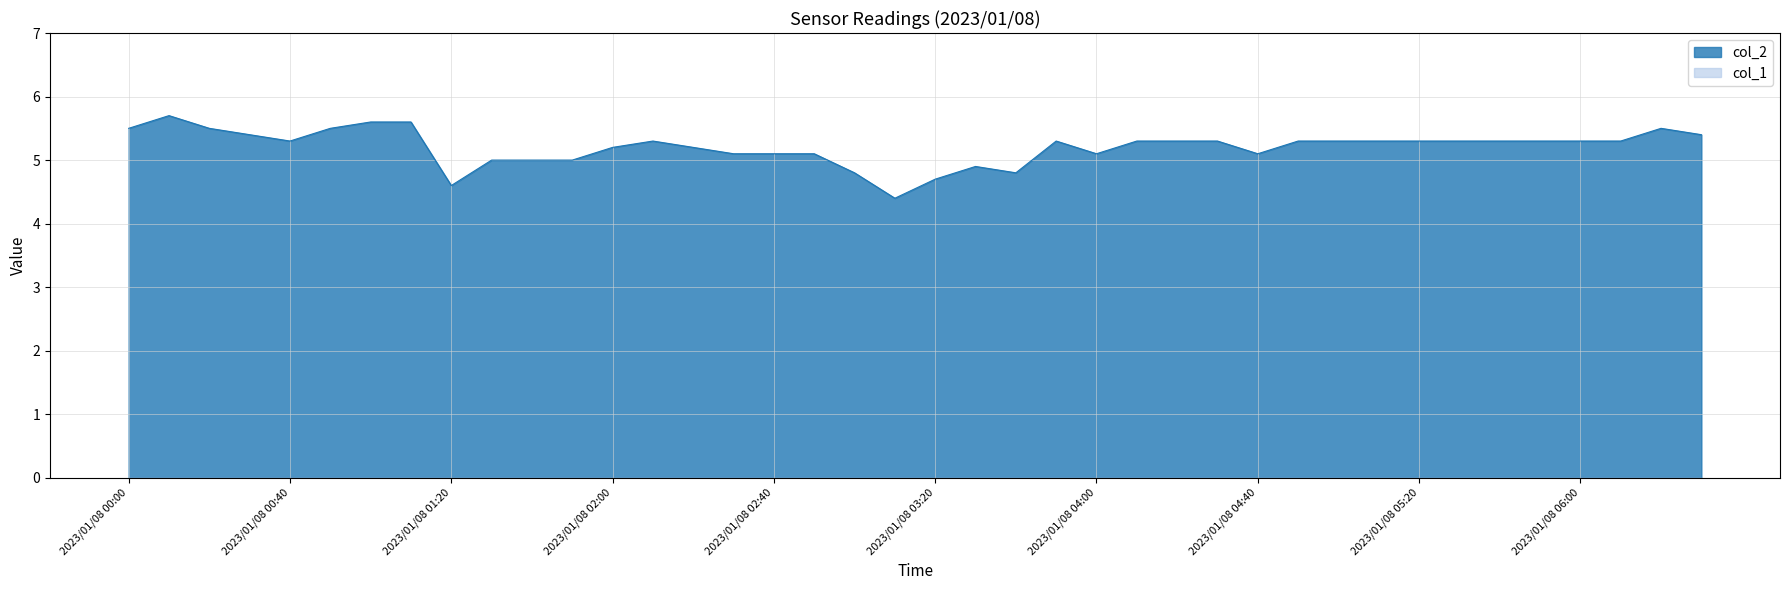

True or false: the data shows 1.1 at 2023/01/08 00:40.

False